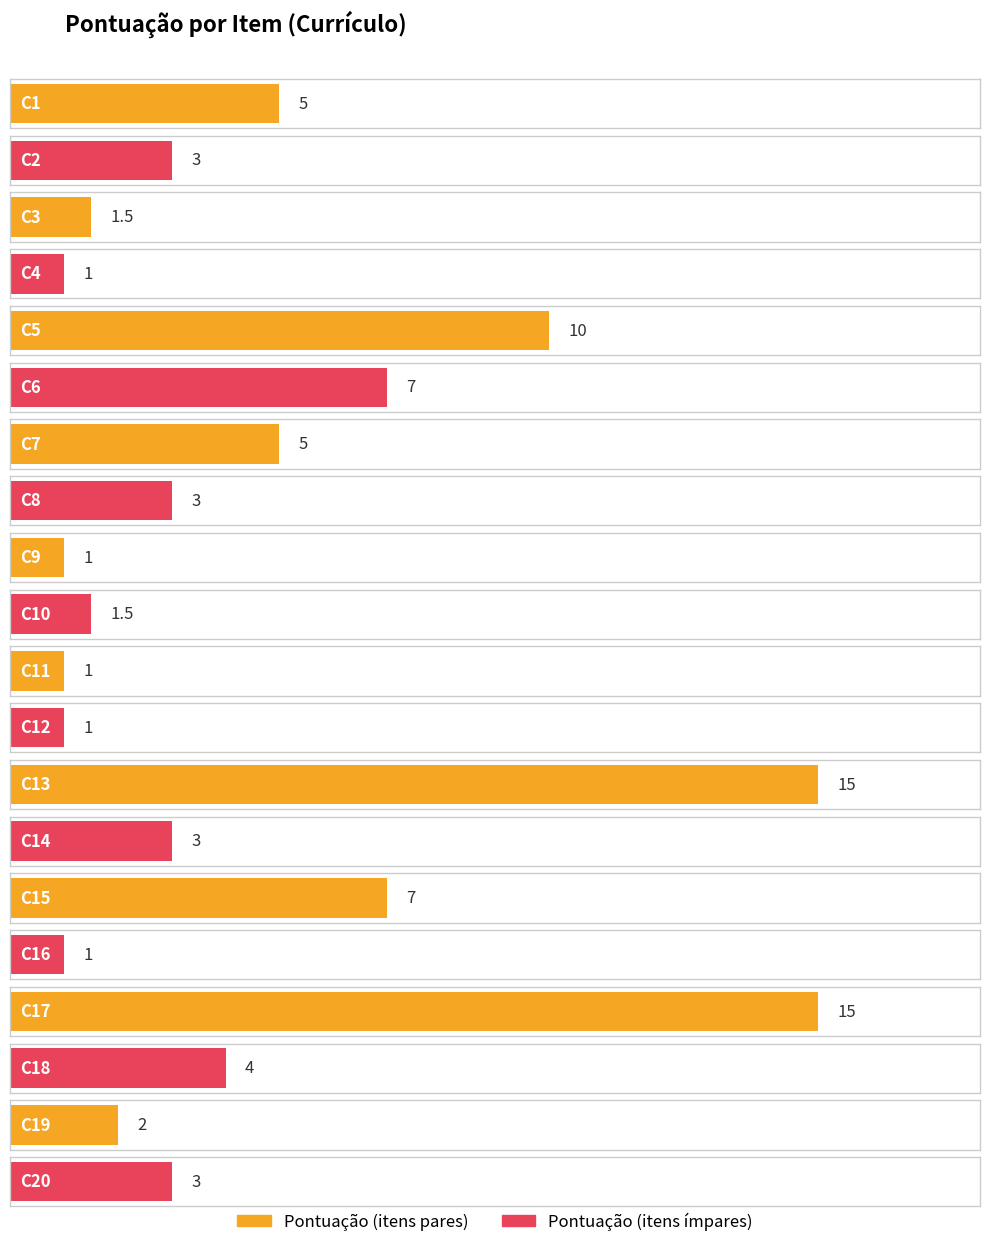

Reading left to right, what are all the values shown in this chart?

C1=5.0	C2=3.0	C3=1.5	C4=1.0	C5=10.0	C6=7.0	C7=5.0	C8=3.0	C9=1.0	C10=1.5	C11=1.0	C12=1.0	C13=15.0	C14=3.0	C15=7.0	C16=1.0	C17=15.0	C18=4.0	C19=2.0	C20=3.0